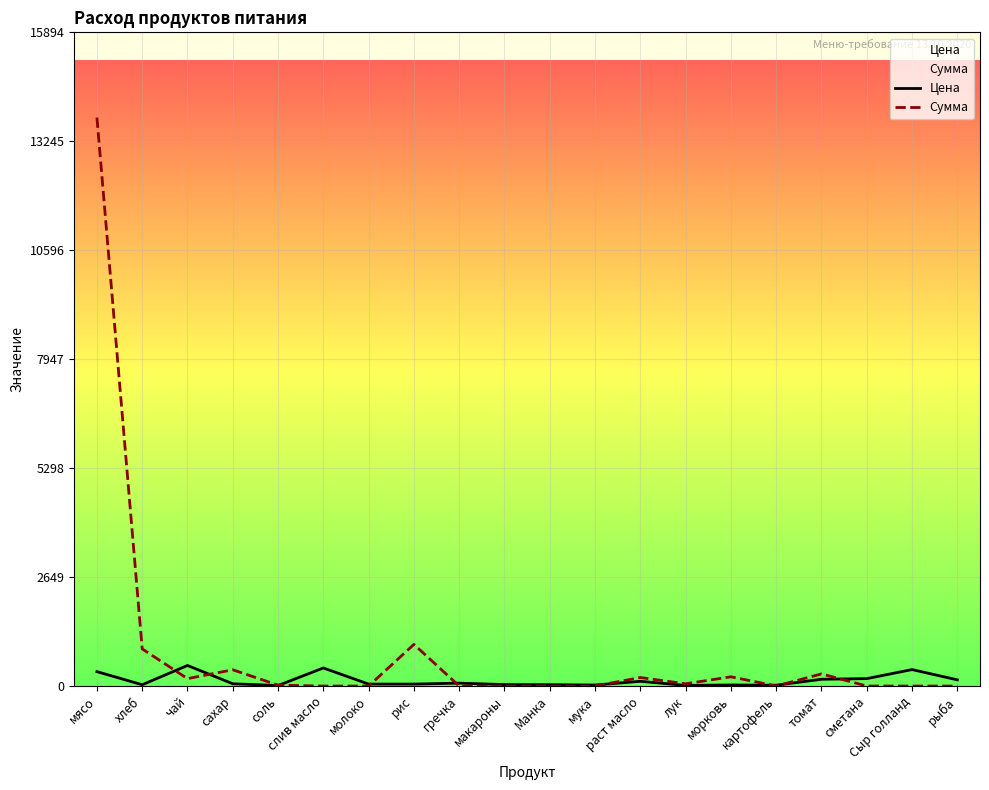

How many values in the Цена series exceed 55?

9